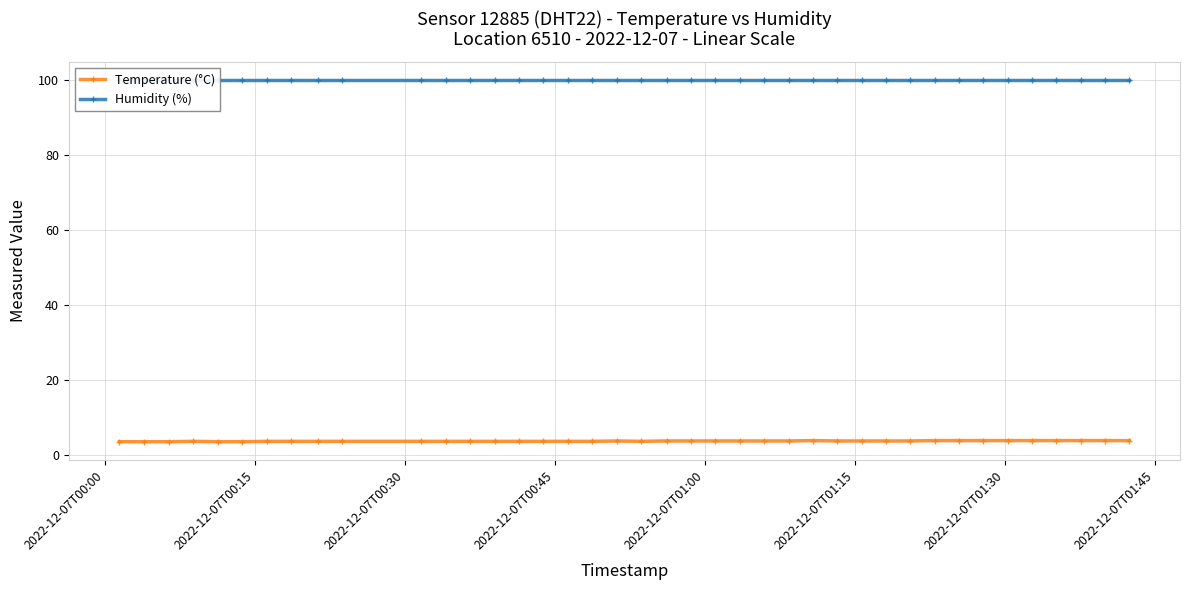

Does the chart have visible grid lines?

Yes